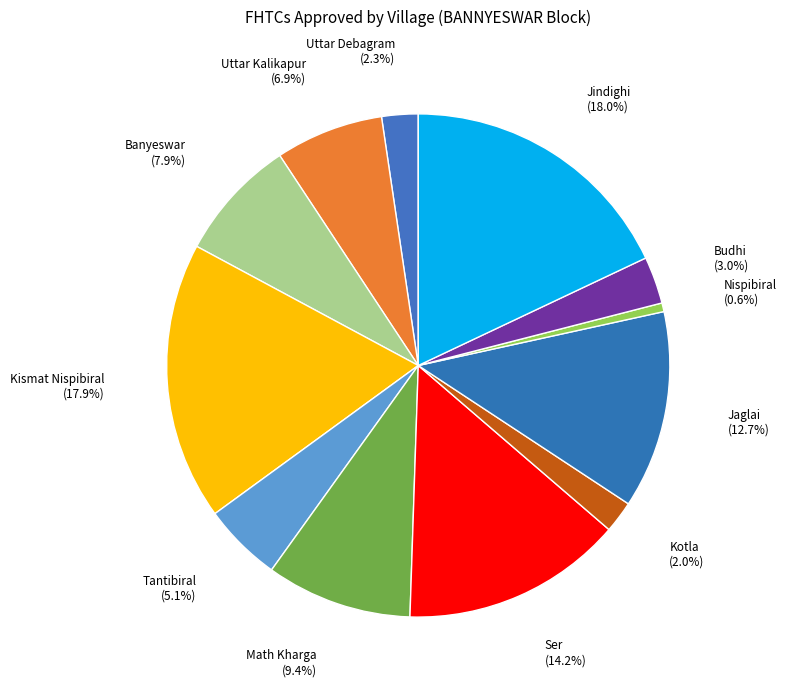

What is the smallest slice in the pie chart?

Nispibiral